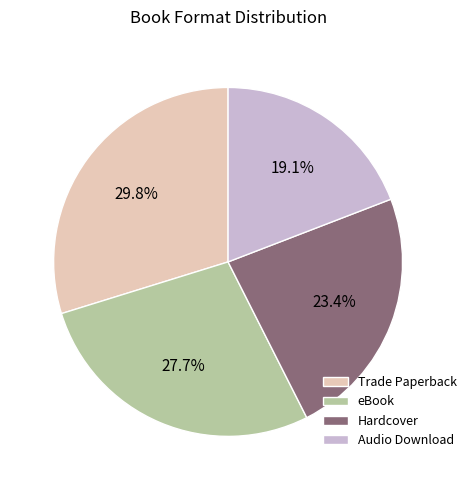

How many slices are in this pie chart?

4